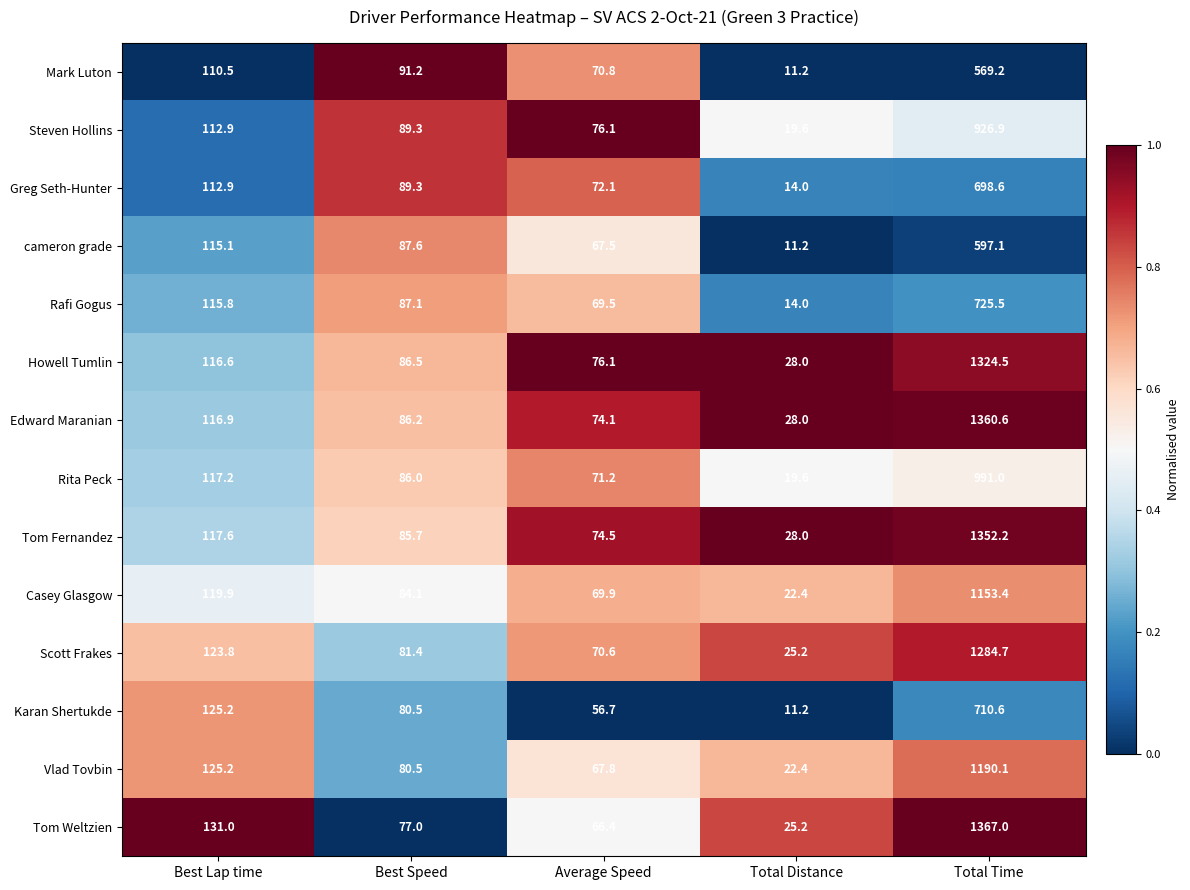

Which series has the largest total across all categories?

Tom Weltzien